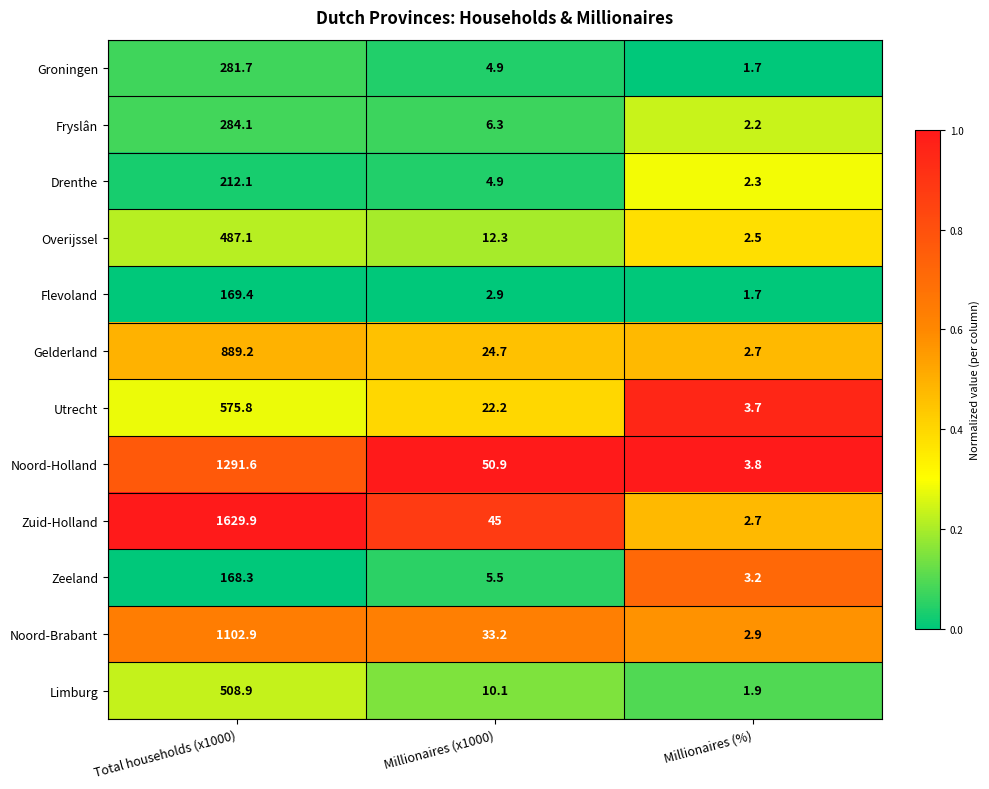

Which category has the lowest value across all series?

Millionaires (%)